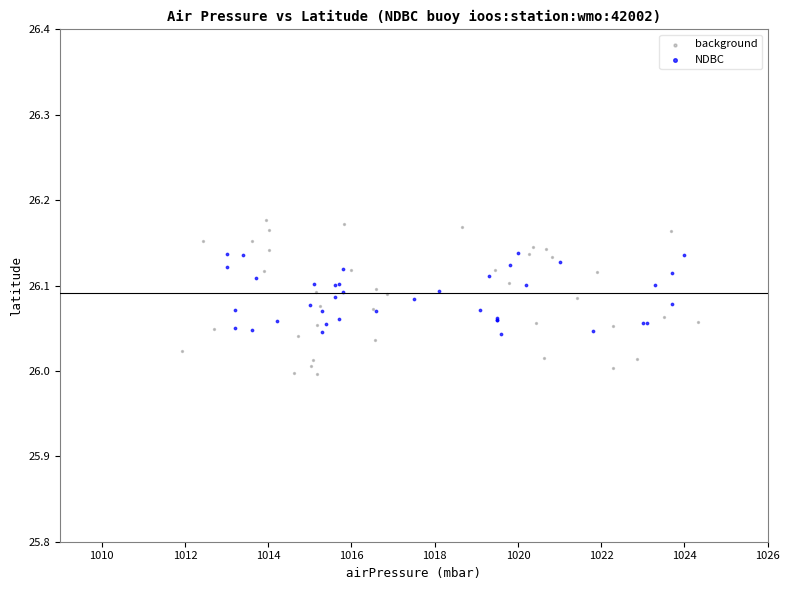

Which series contains the highest Y value?

background